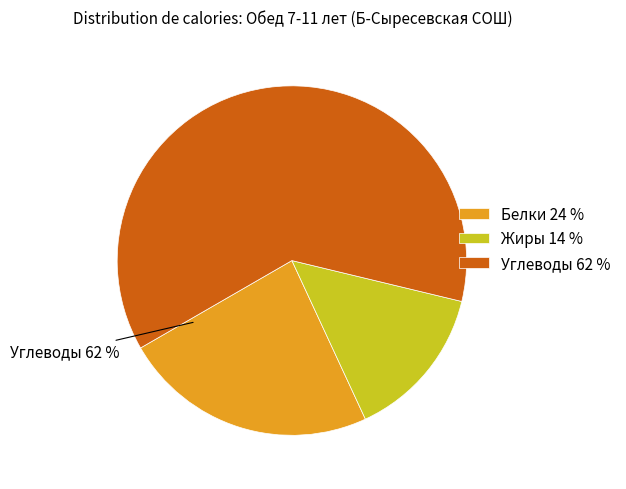

What is the largest slice in the pie chart?

Углеводы